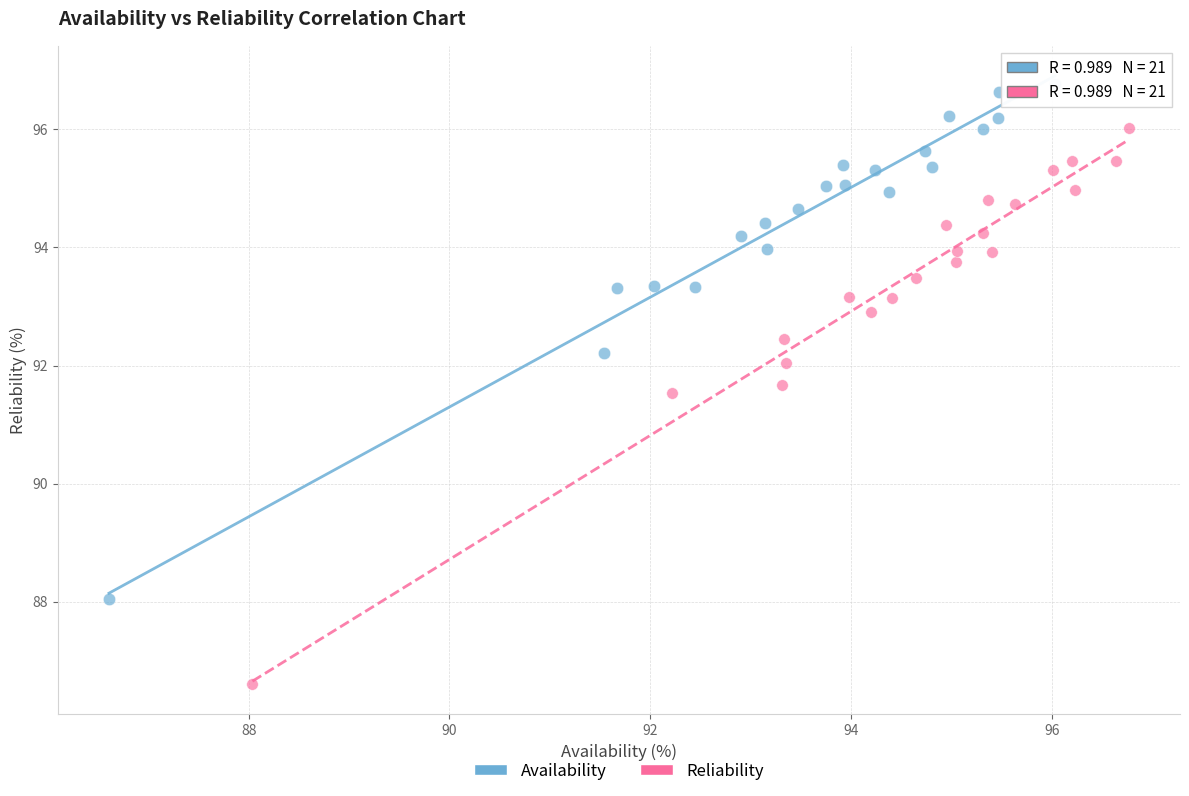

What are all the series names shown in the legend?

Availability, Reliability